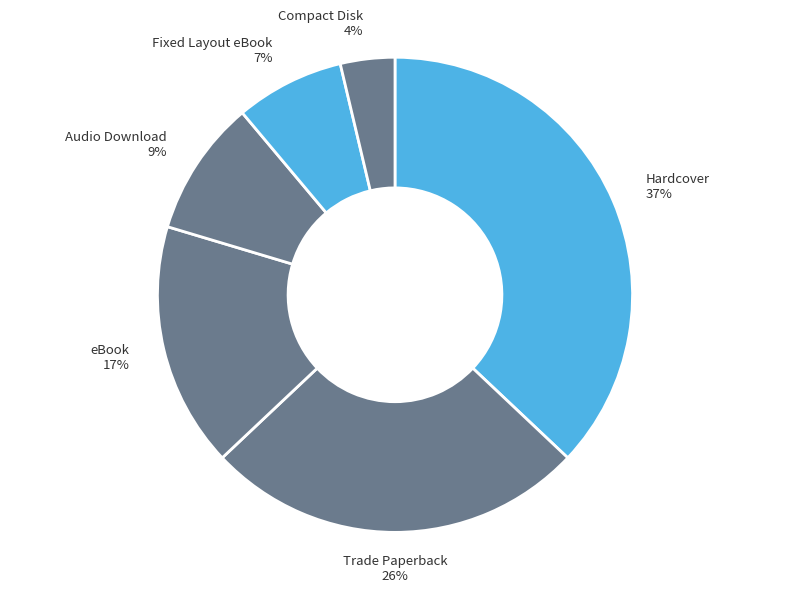

The Trade Paperback slice represents 26% of the pie. True or false?

True